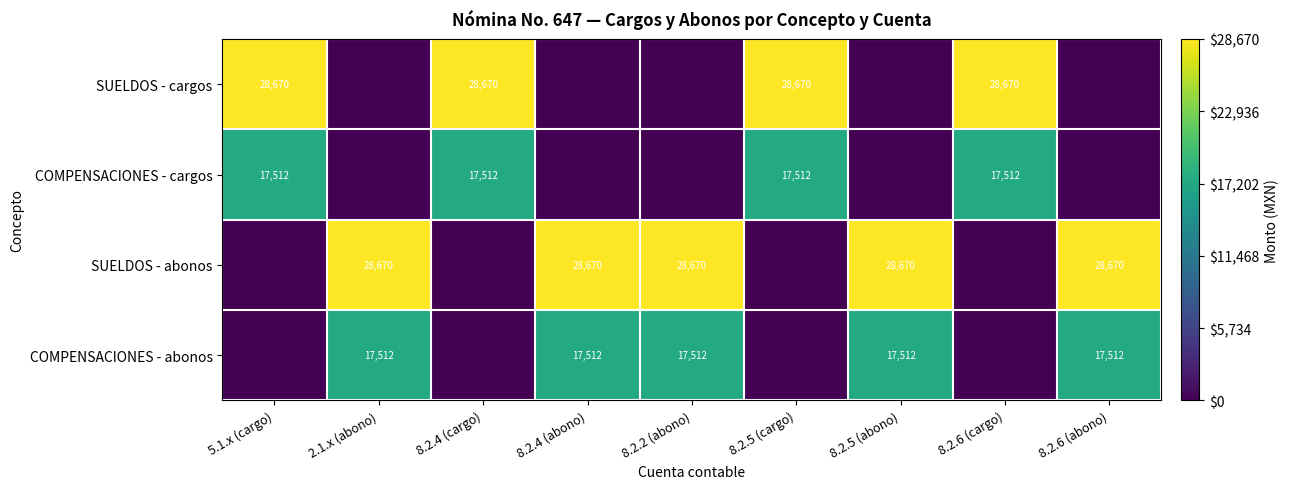

Between 8.2.4 (cargo) and 8.2.5 (abono), which is larger?

8.2.4 (cargo)